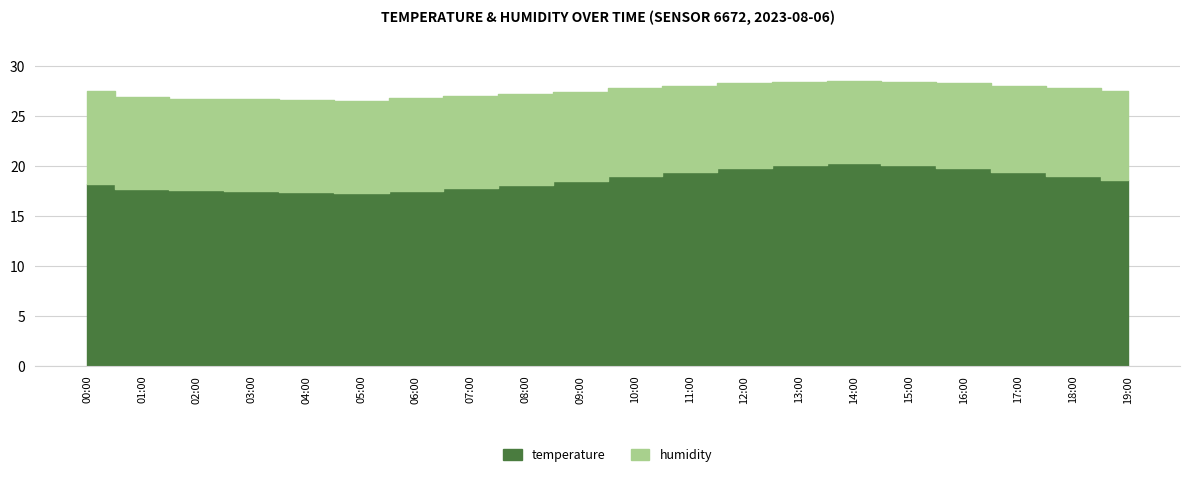

What is the label of the 5th point from the right?

15:00